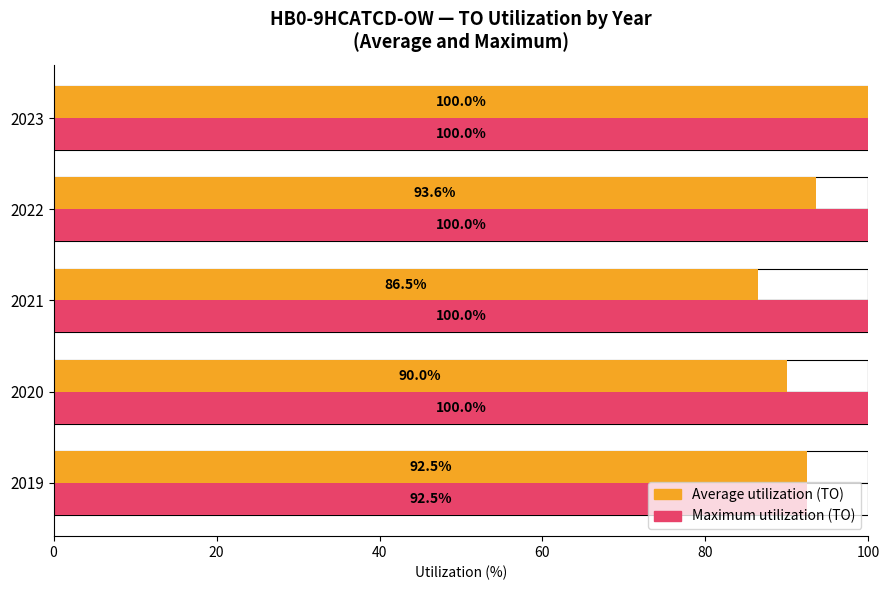

Between 2020 and 2022, which is larger?

2022